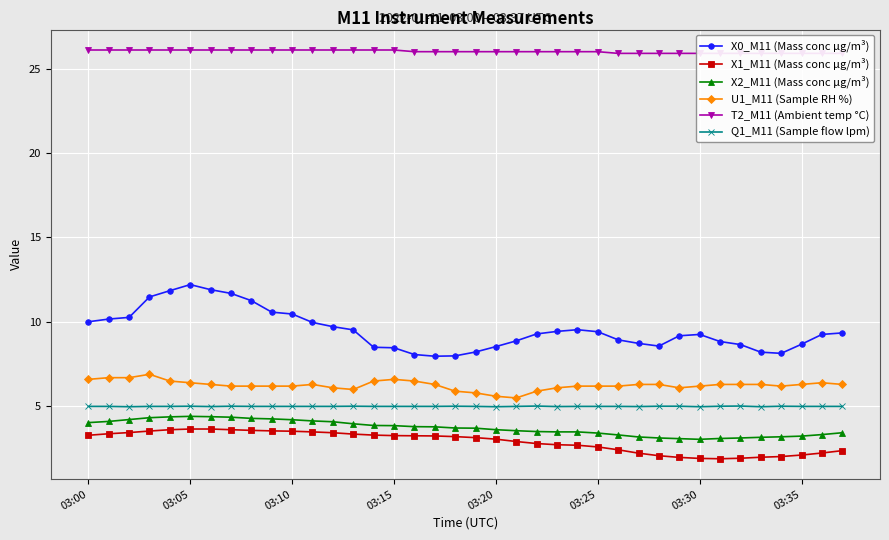

True or false: X1_M11 (Mass conc μg/m³) and Q1_M11 (Sample flow lpm) intersect in this chart.

False